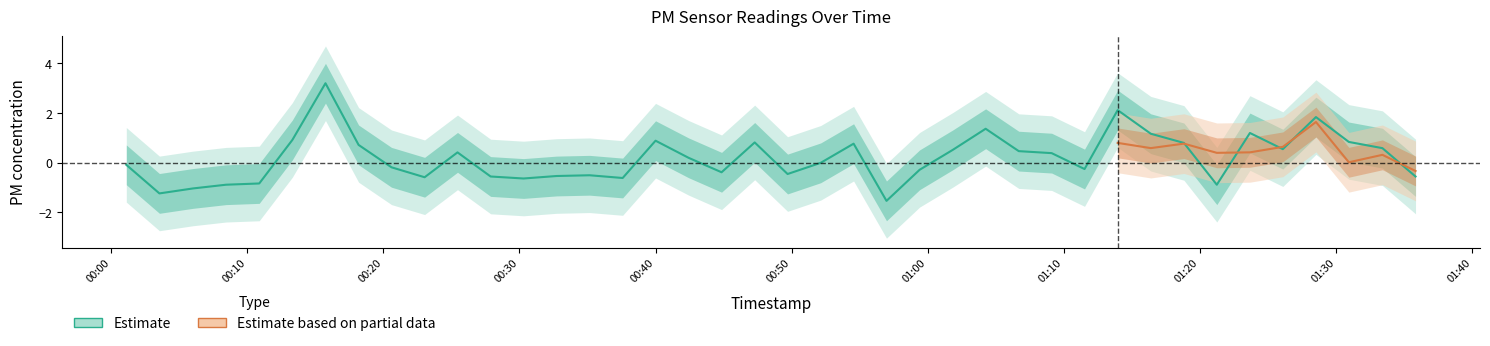

Count the number of values greater than 0.

20